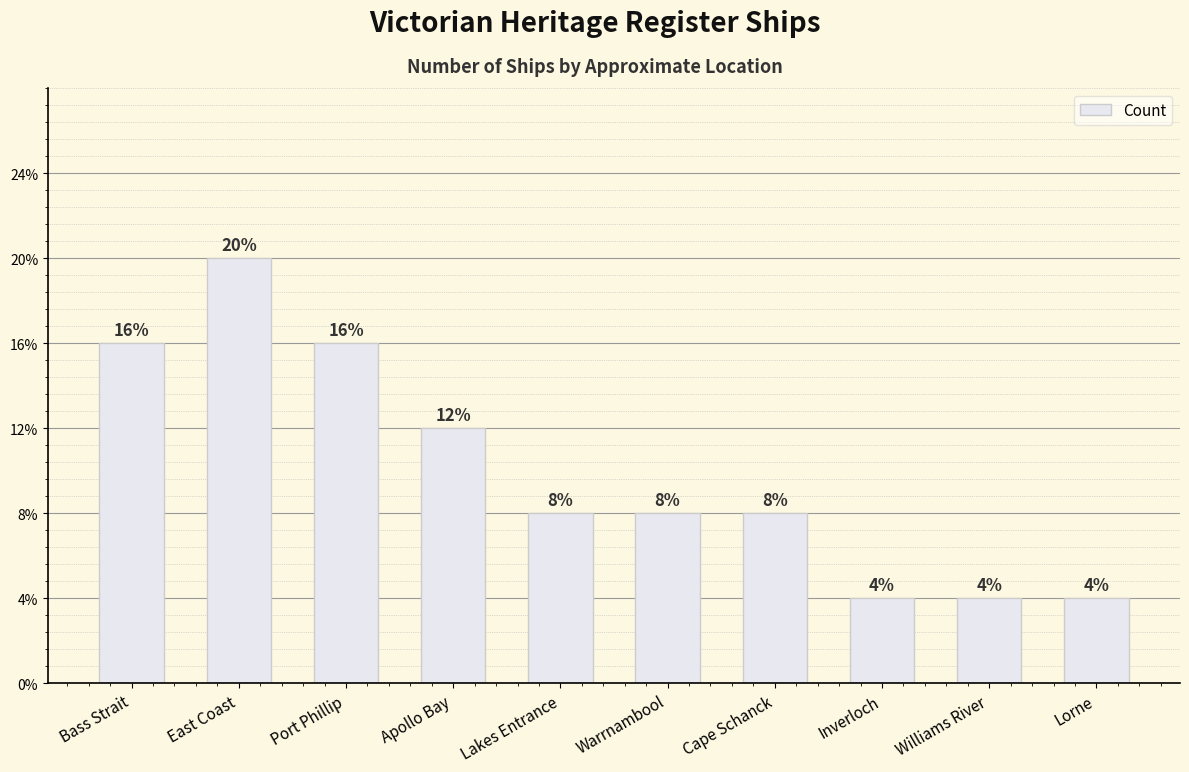

Does the chart contain any negative values?

No